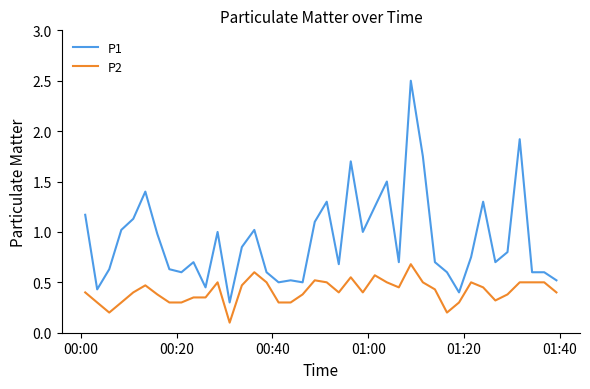

True or false: P1 and P2 intersect in this chart.

False